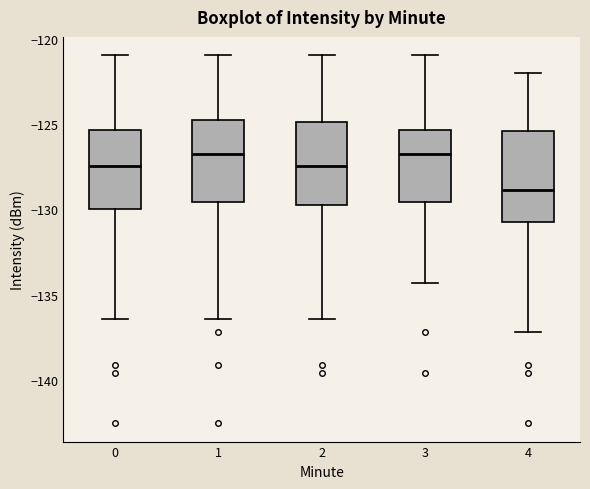

Reading left to right, read every box against the y-axis: the position of its median line, the range the box covers, and the ends of its whiskers. The values are not printed on the chart, so give them approximately, as read against the axis.

0: median -127.5, box -130.0 to -125.5, whiskers -136.5 to -121.0
1: median -126.5, box -129.5 to -124.5, whiskers -136.5 to -121.0
2: median -127.5, box -130.0 to -125.0, whiskers -136.5 to -121.0
3: median -126.5, box -129.5 to -125.5, whiskers -134.5 to -121.0
4: median -129.0, box -130.5 to -125.5, whiskers -137.0 to -122.0